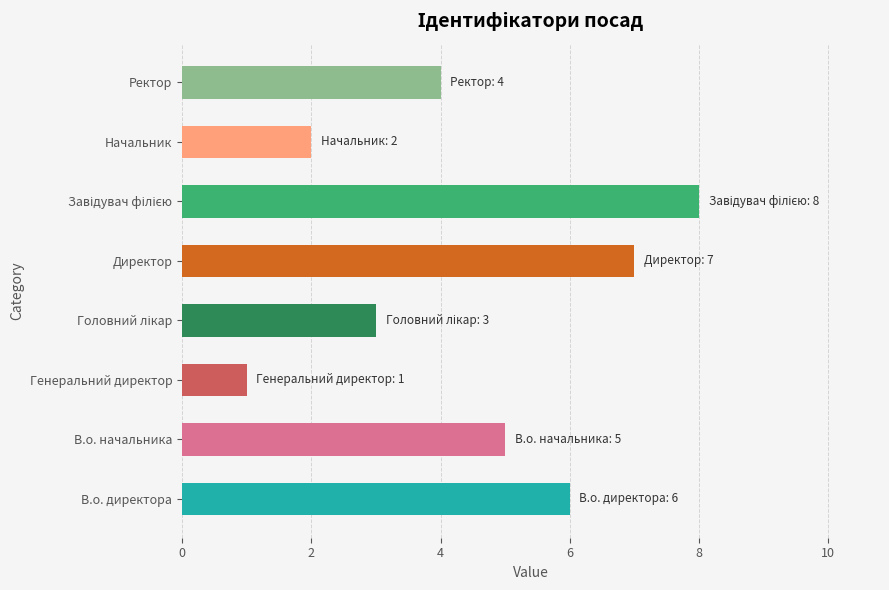

Is it true that the value at Начальник is 2?

True